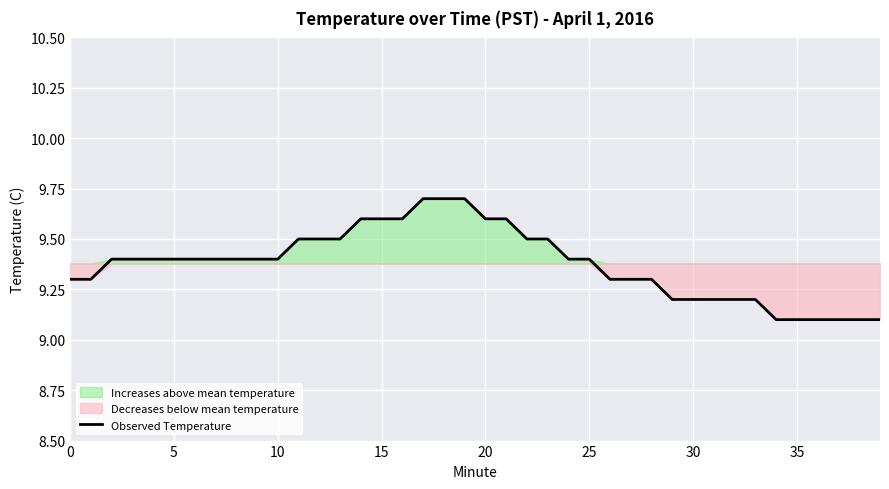

How many lines are shown in the chart?

1